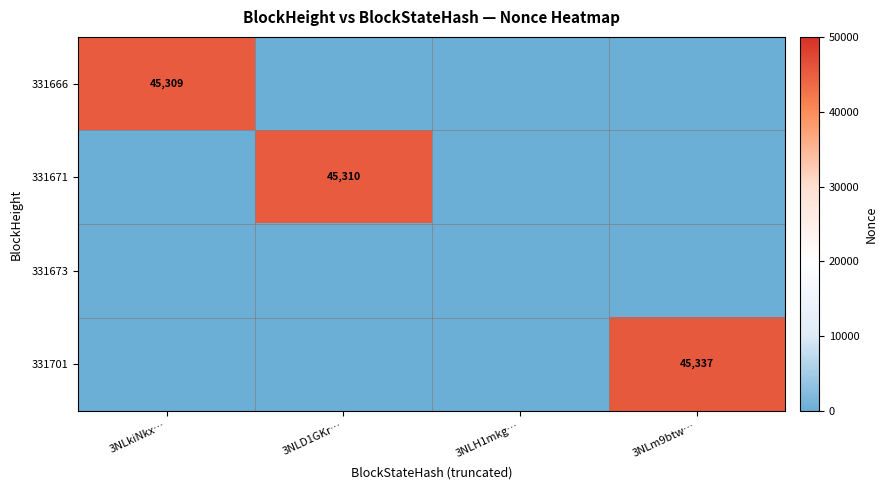

Which series has the largest total across all categories?

331701